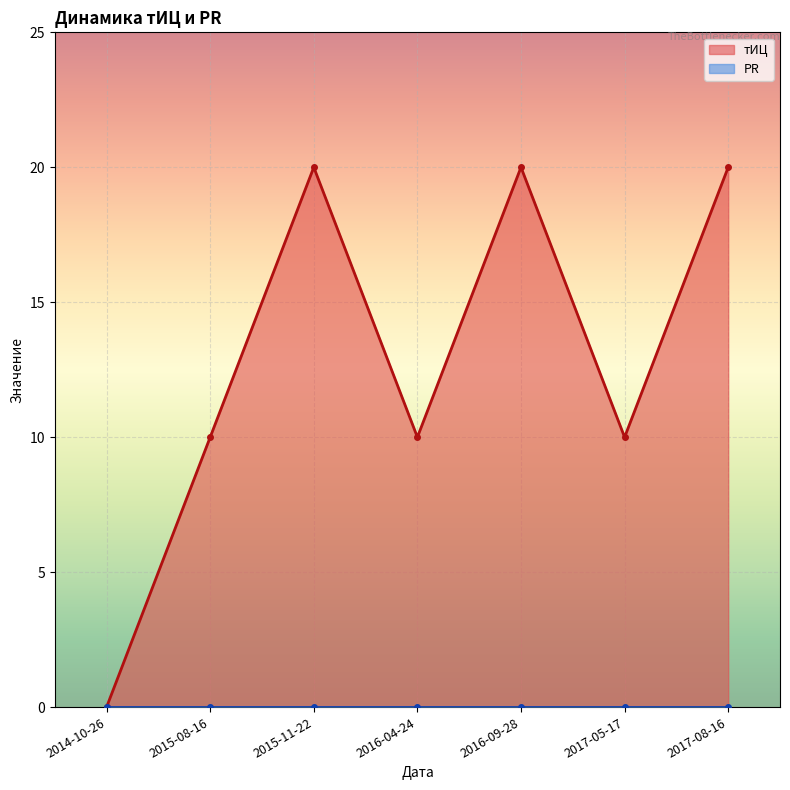

In тИЦ, how many points are lower than both neighbors (excluding endpoints)?

2